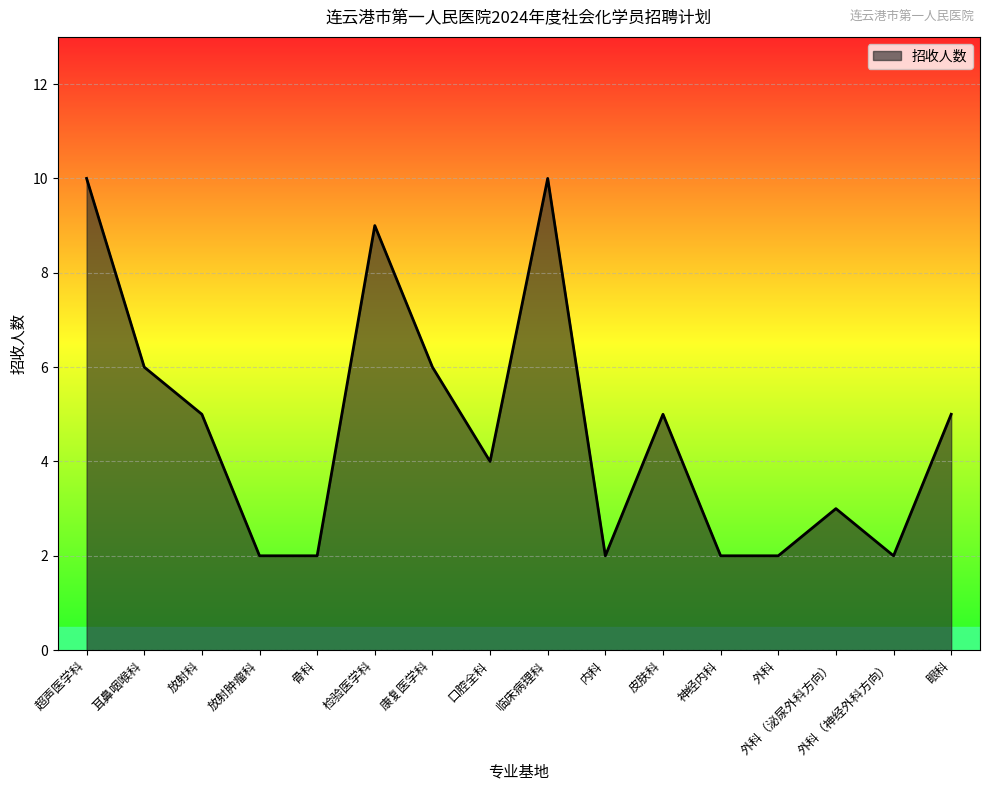

What is the sum of all values?

75